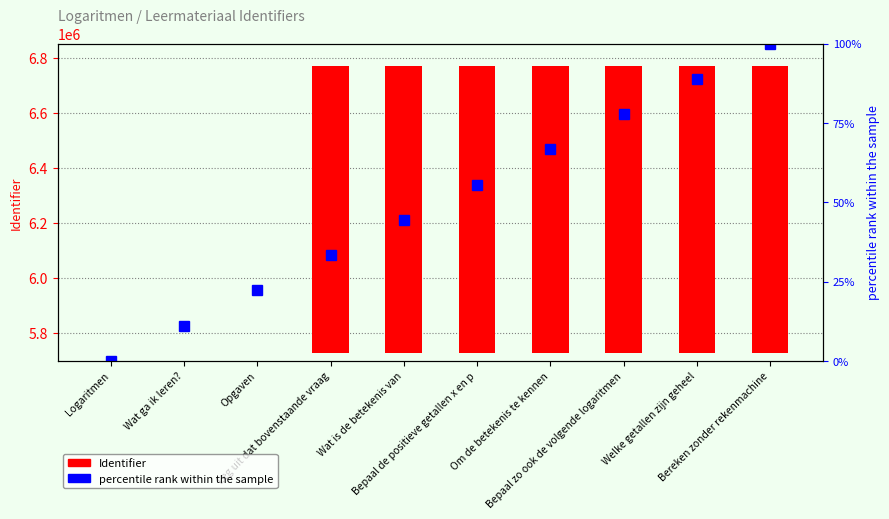

Are the bars grouped side by side (vs. stacked)?

Yes